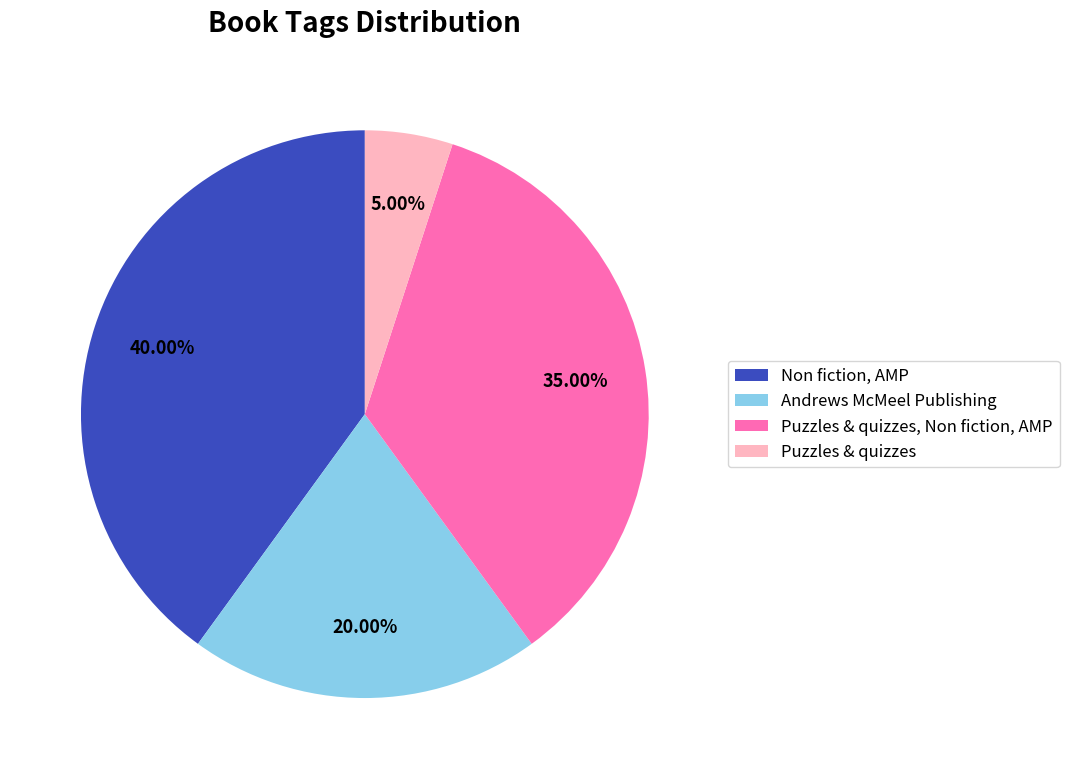

Combined, do Non fiction, AMP and Andrews McMeel Publishing account for over 50%?

Yes